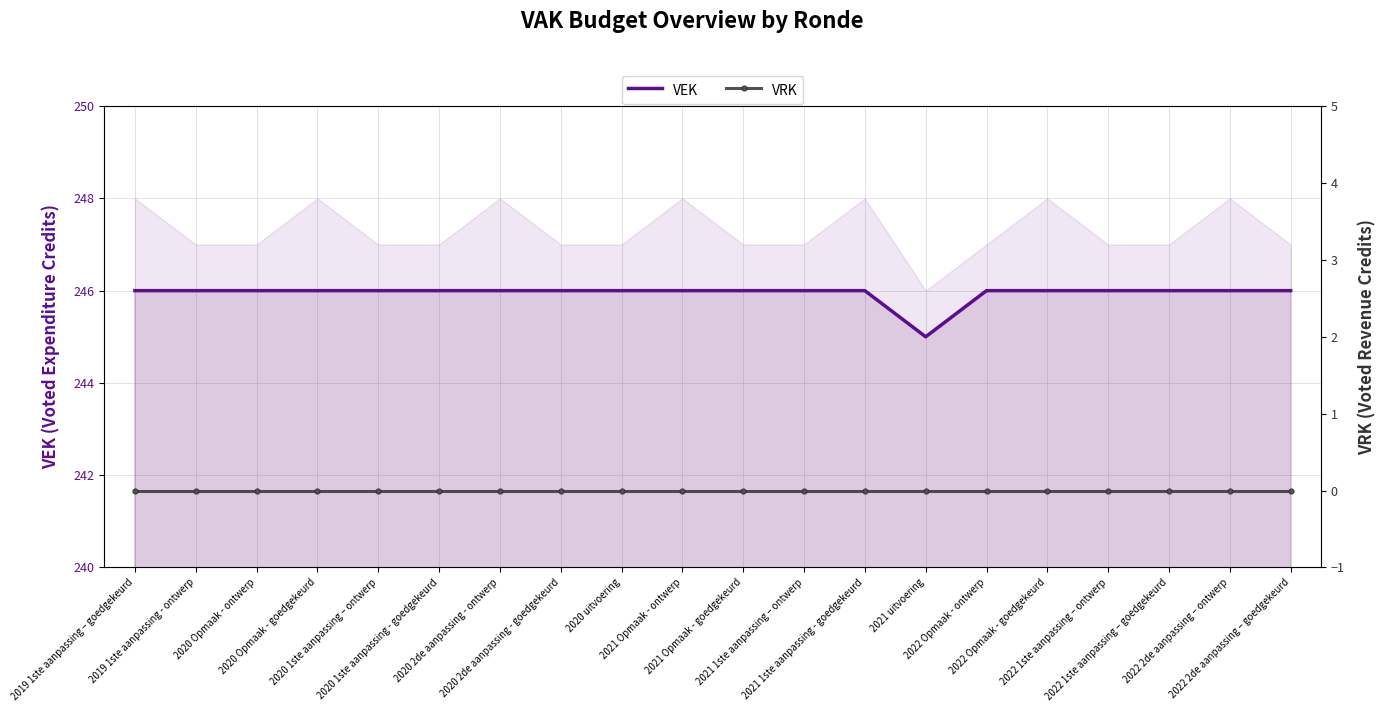

What is the sum of all VEK values?

4919